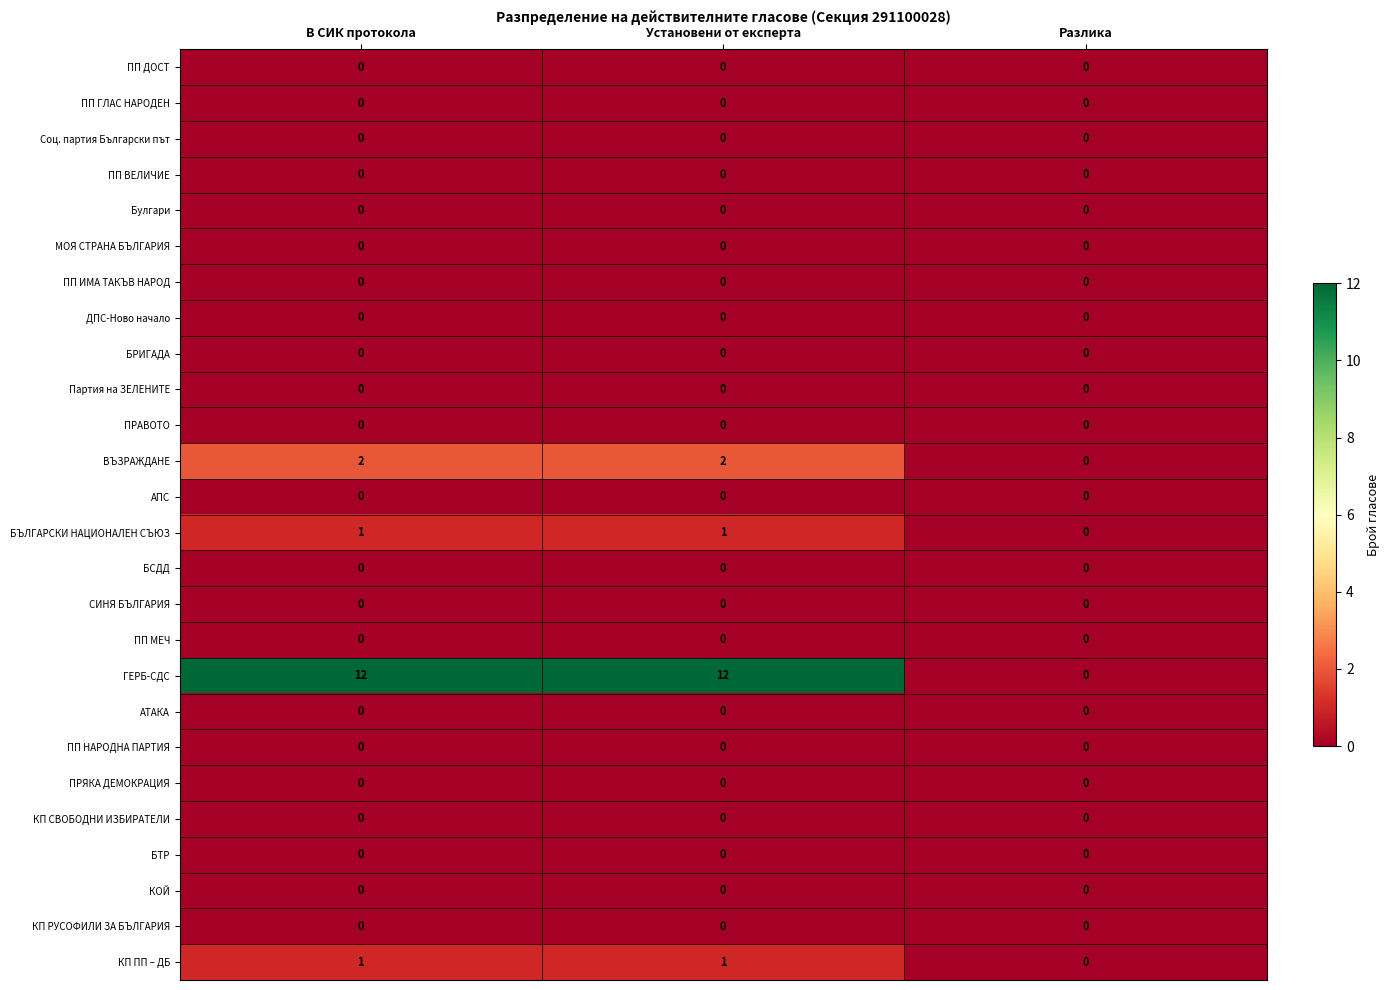

Which series has the widest spread of values?

ГЕРБ-СДС